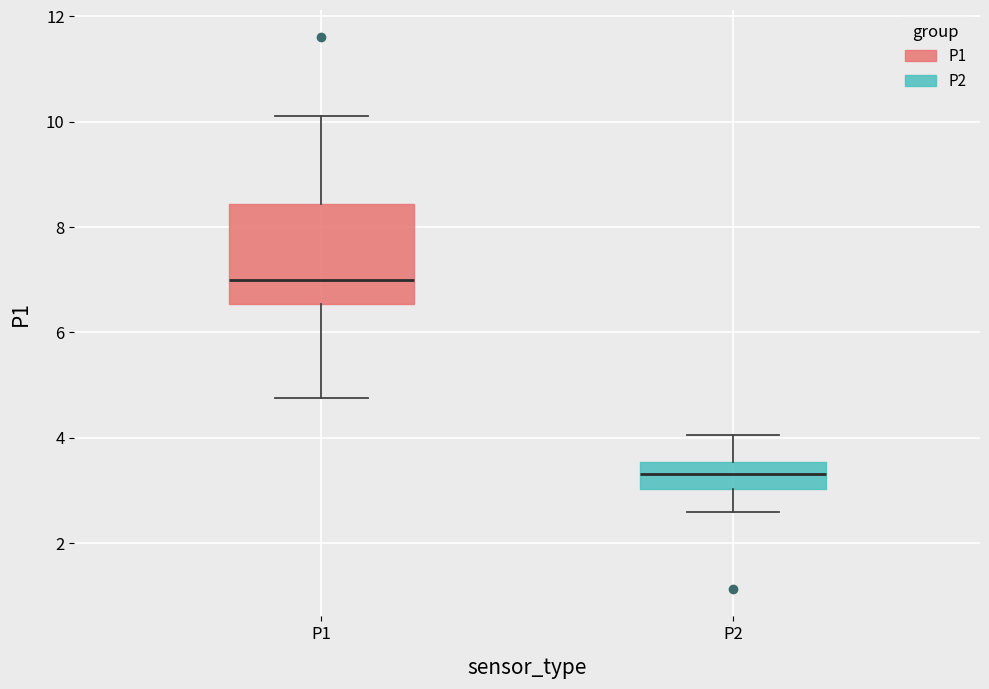

Which box is the tallest, from its lower edge to its upper edge?

P1